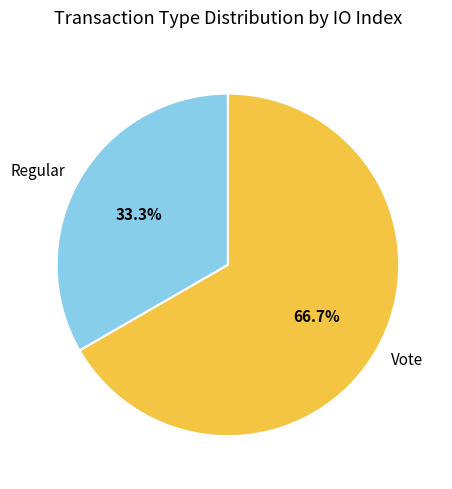

Do Vote and Regular together represent more than half of the pie?

Yes